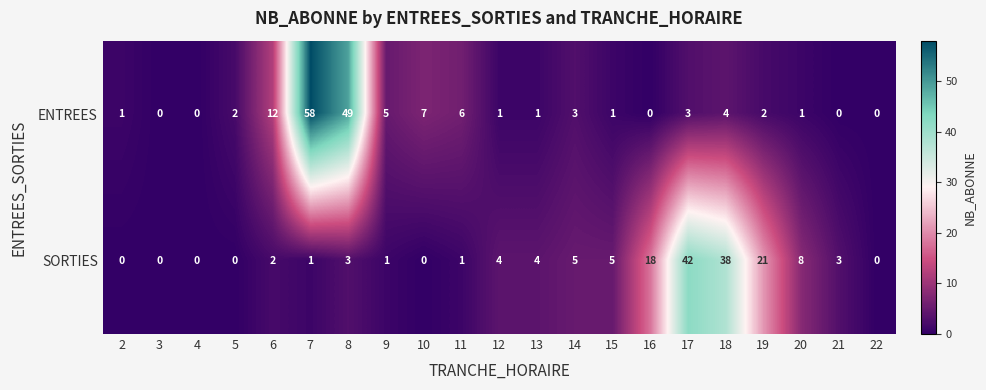

At which category is the sum across all series the highest?

7